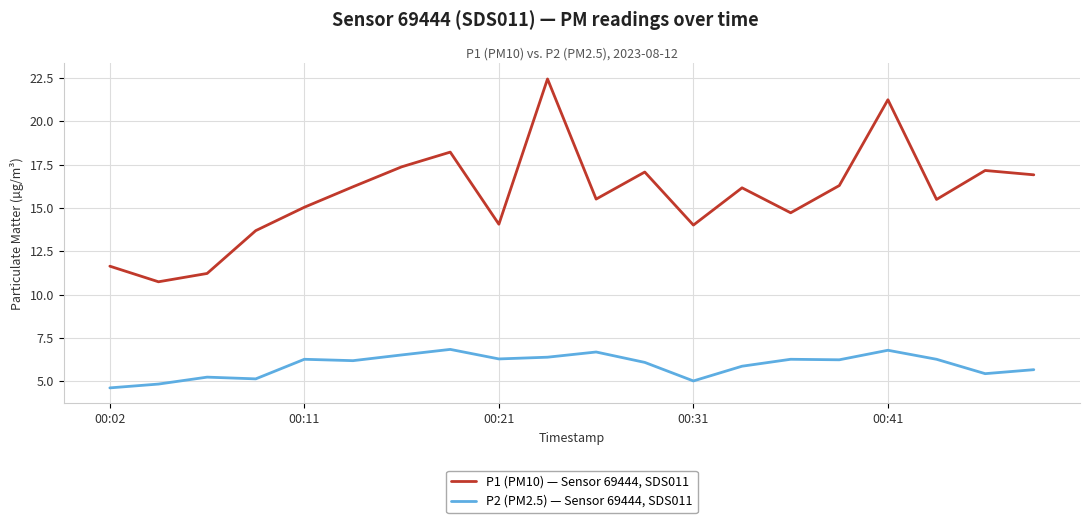

True or false: P2 (PM2.5) — Sensor 69444, SDS011 and P1 (PM10) — Sensor 69444, SDS011 intersect in this chart.

False